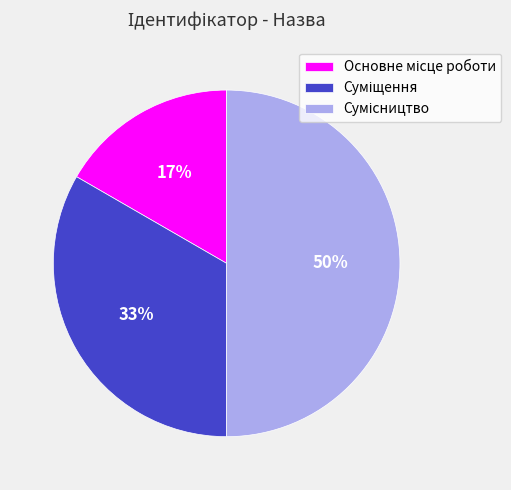

To the nearest percent, what is the difference between the largest and smallest slice percentages?

33%